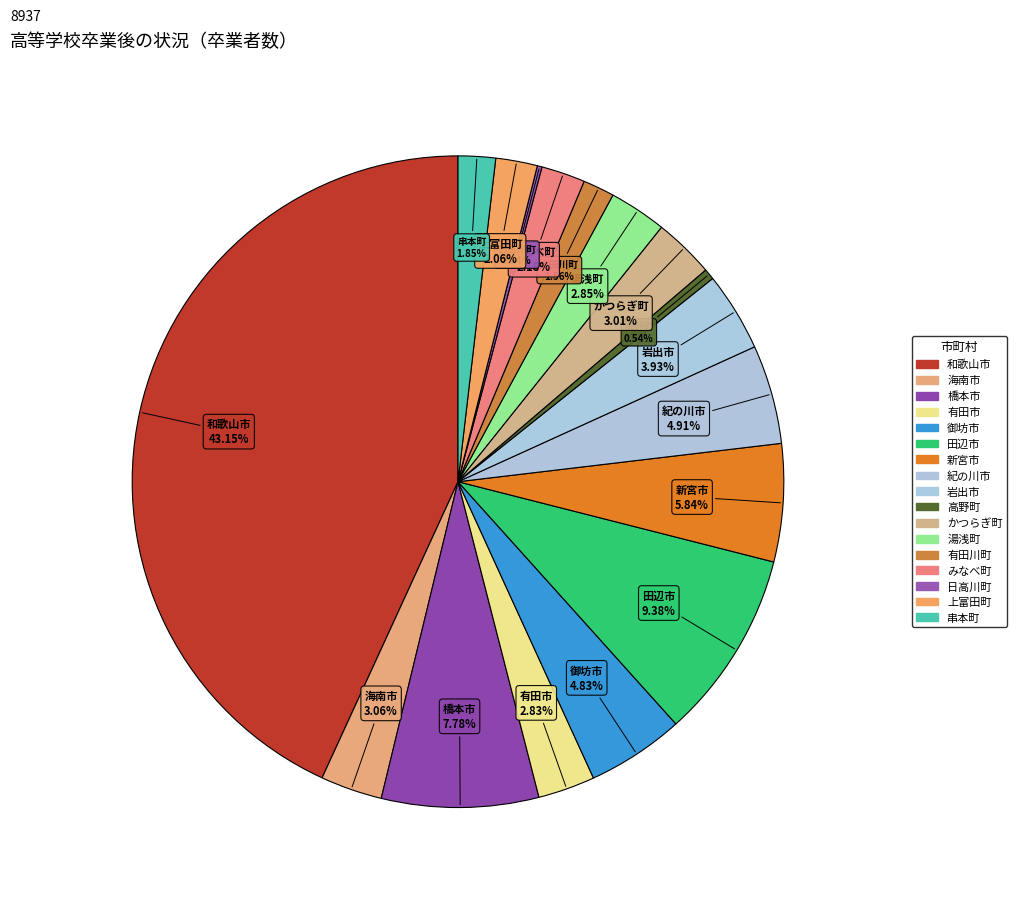

Do 湯浅町 and 高野町 together represent more than half of the pie?

No